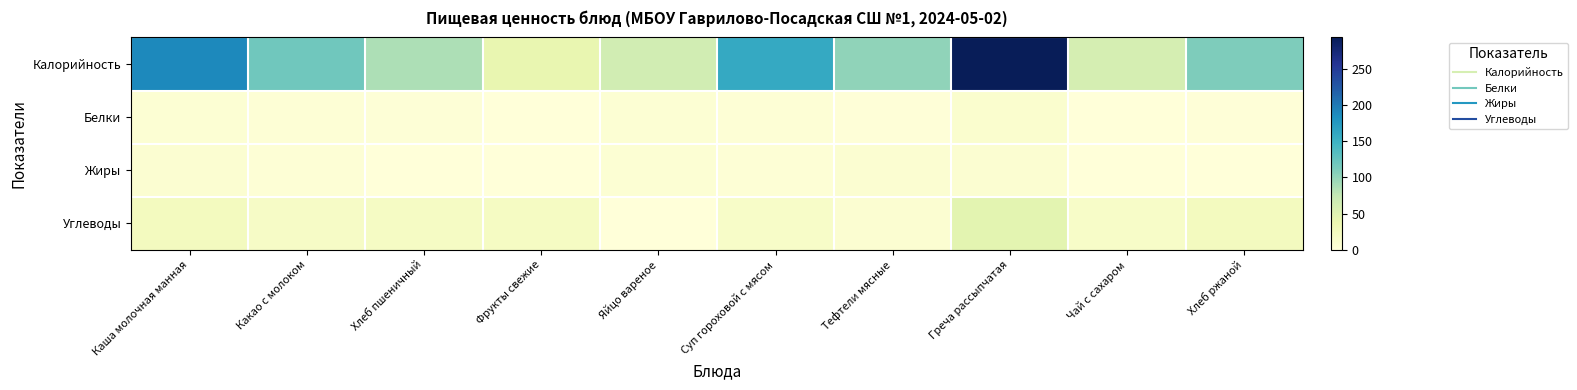

At which category is the sum across all series the highest?

Греча рассыпчатая